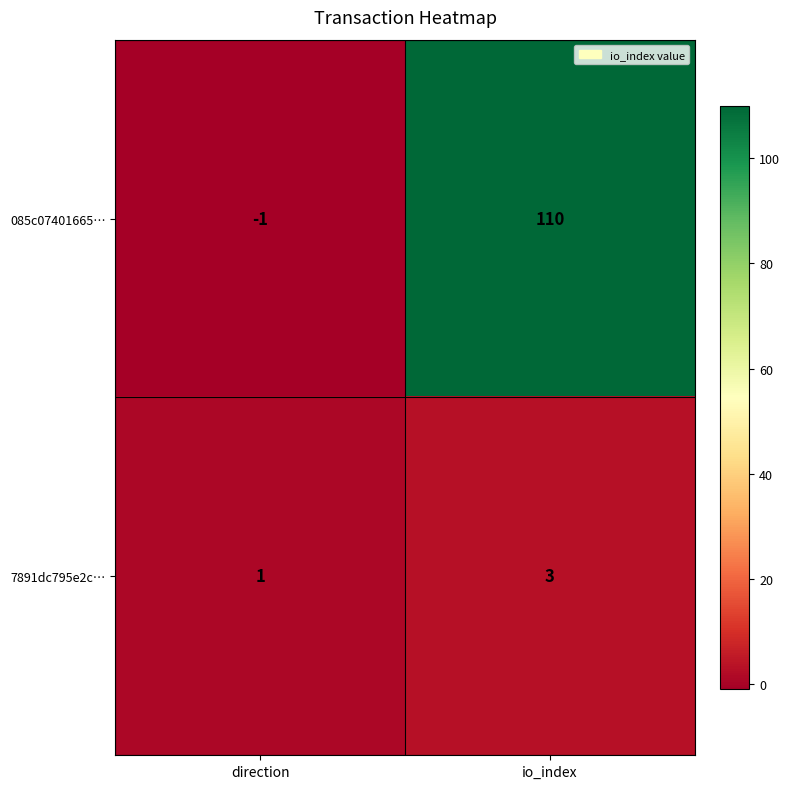

Where is 085c07401665… nearest to the value 54?

direction